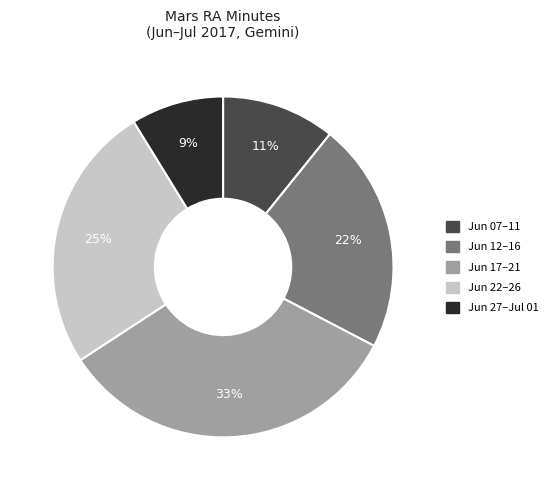

To the nearest percent, what is the average slice percentage?

20%